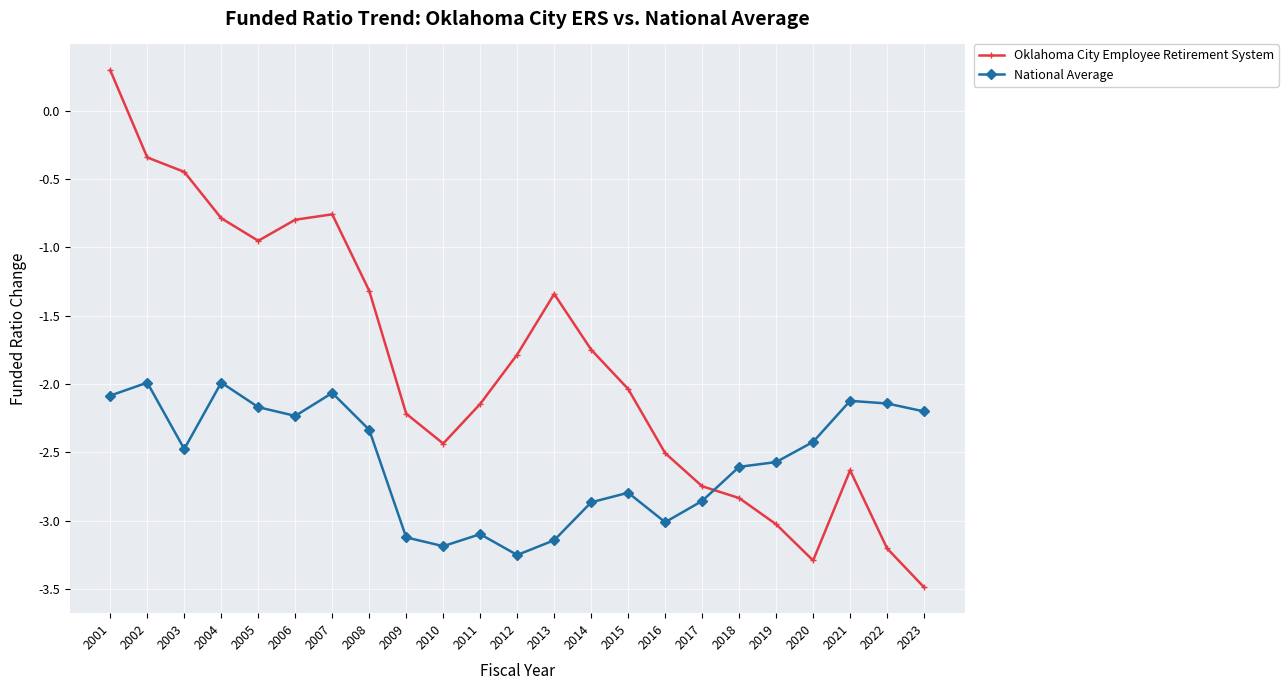

The value of Oklahoma City Employee Retirement System at 2001 is 0.3. True or false?

True